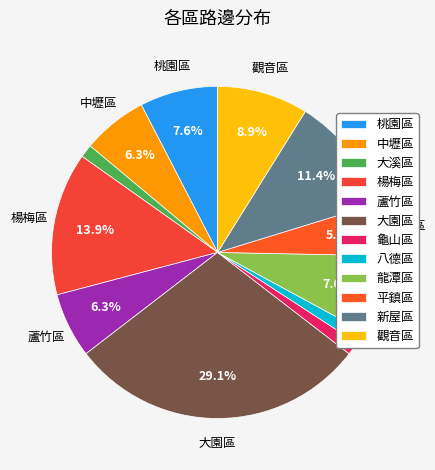

Combined, do 大溪區 and 八德區 account for over 50%?

No